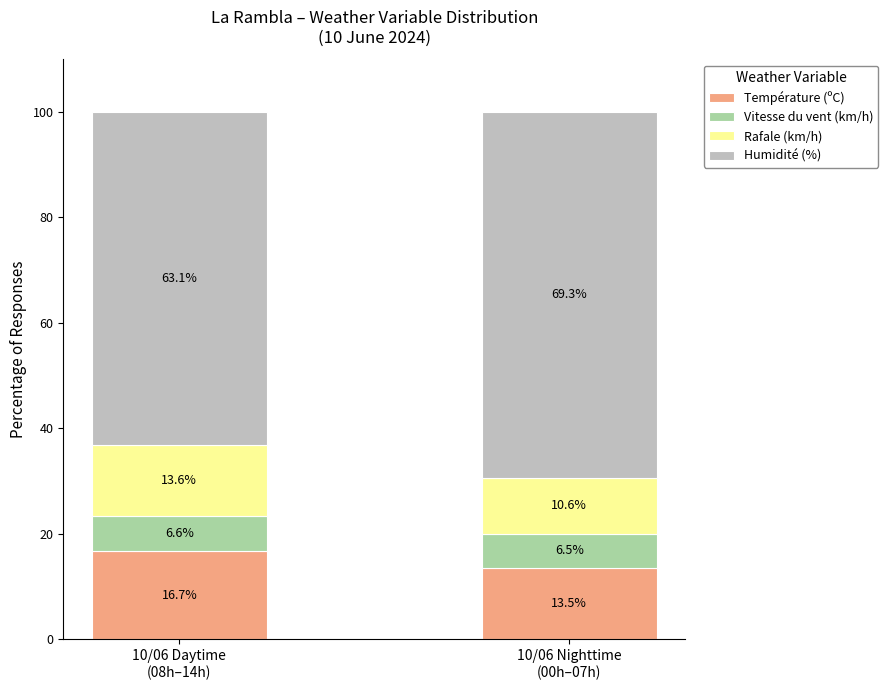

How many categories are shown in the chart?

2